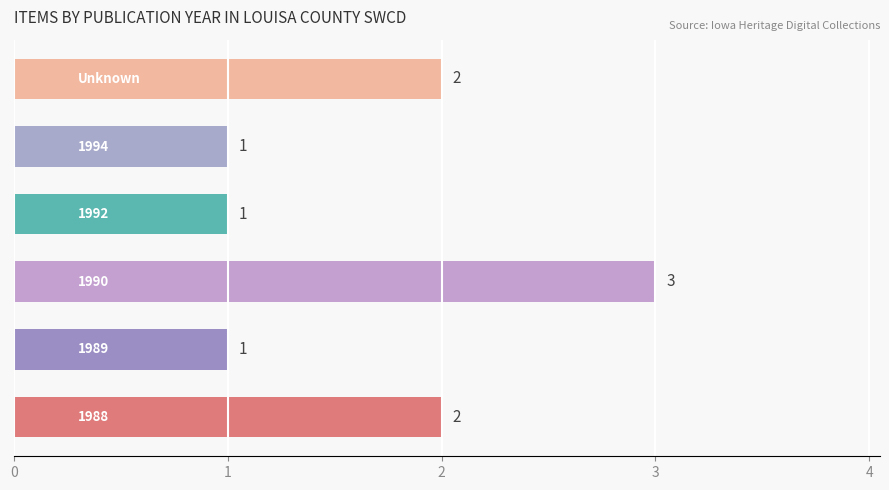

What is the average value?

2